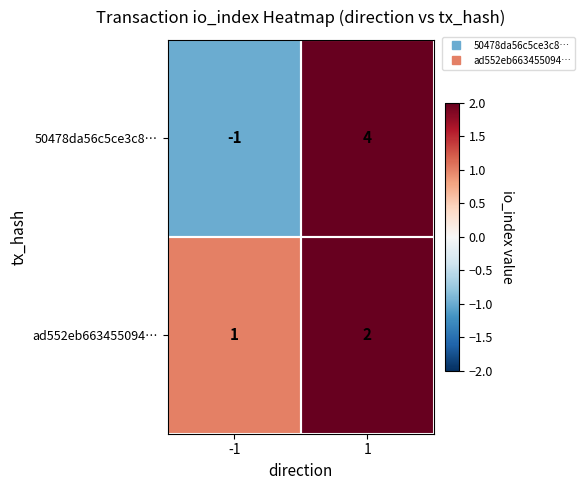

Between -1 and 1, which series saw the biggest shift?

50478da56c5ce3c8…